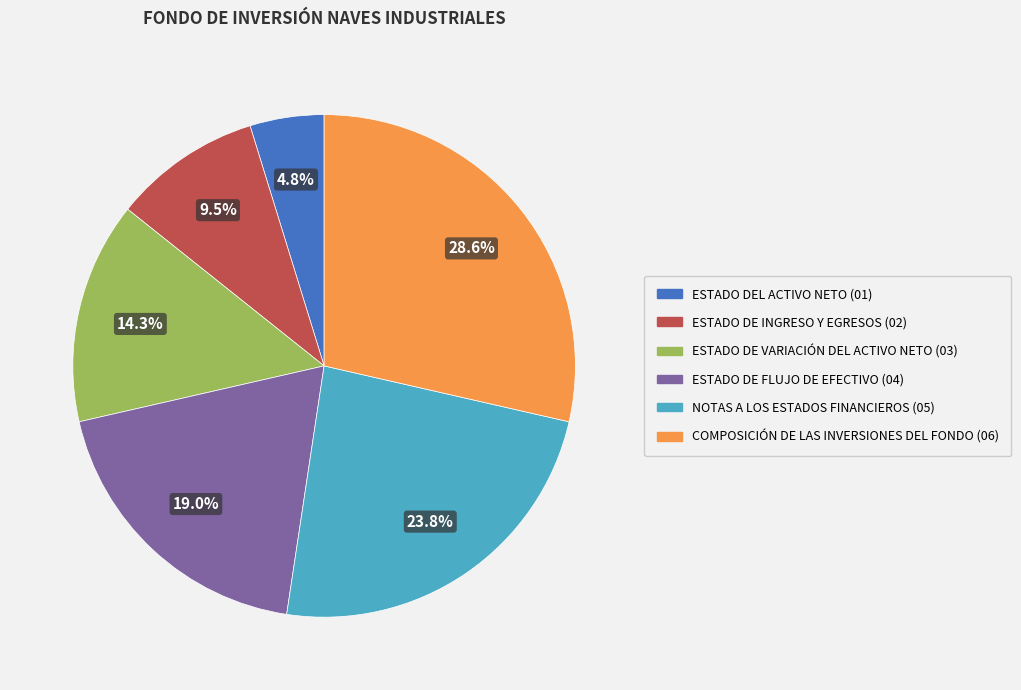

To the nearest percent, what is the combined percentage of NOTAS A LOS ESTADOS FINANCIEROS and ESTADO DEL ACTIVO NETO?

29%